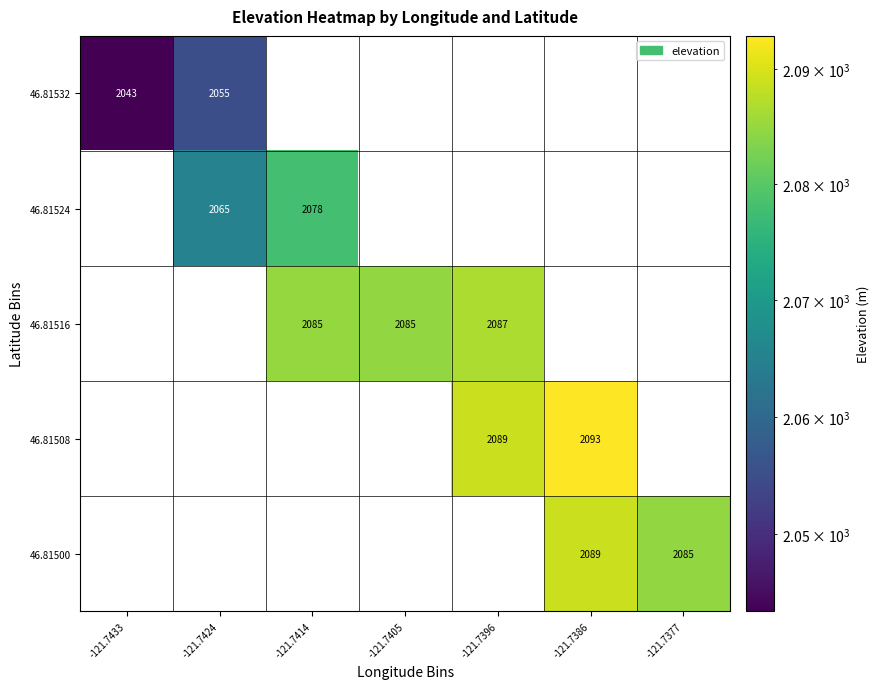

At how many categories does at least one series exceed 1672?

7